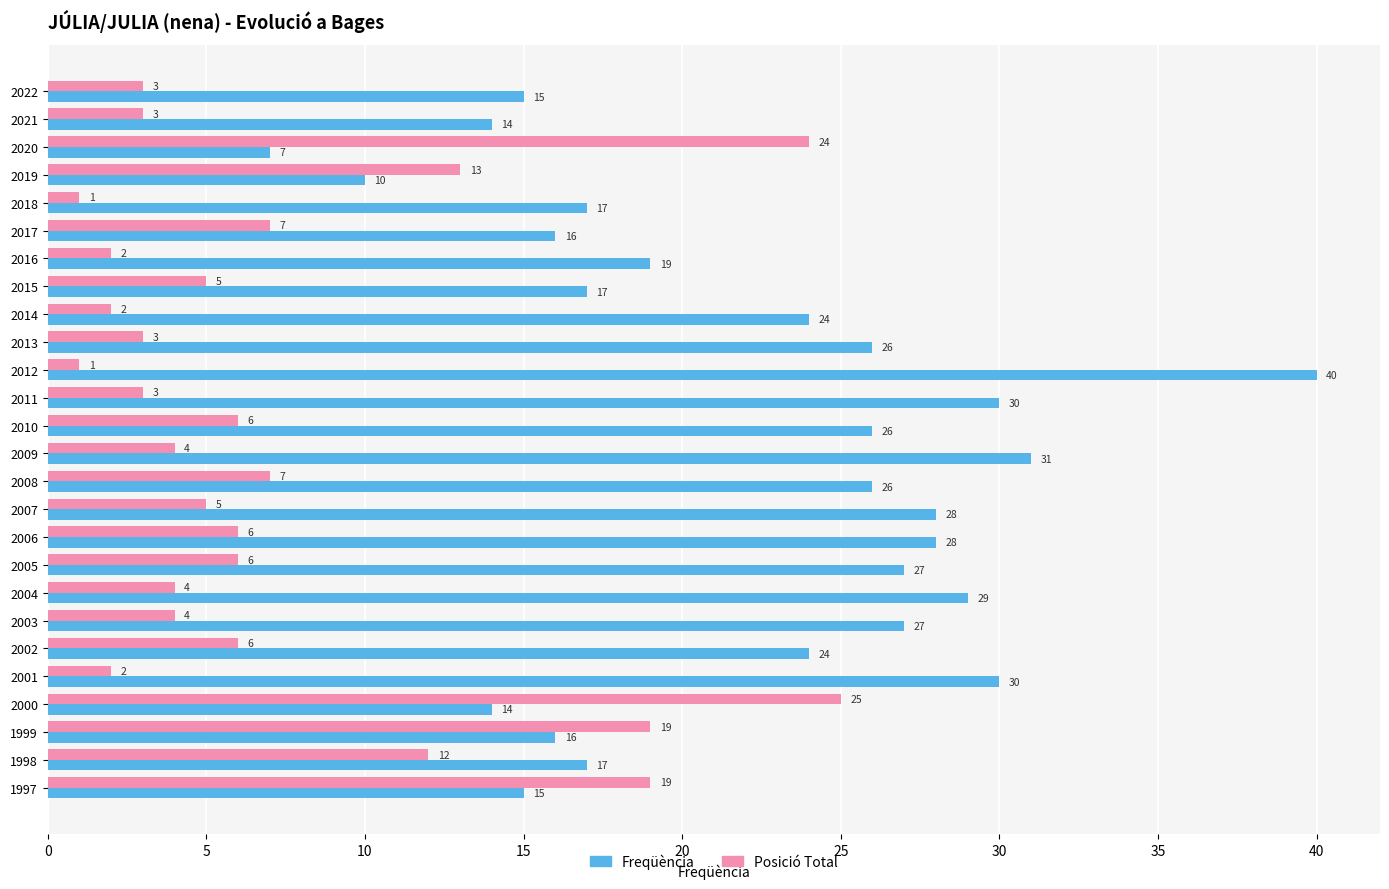

Read the Posició Total value at 2020, to the nearest 5.

25